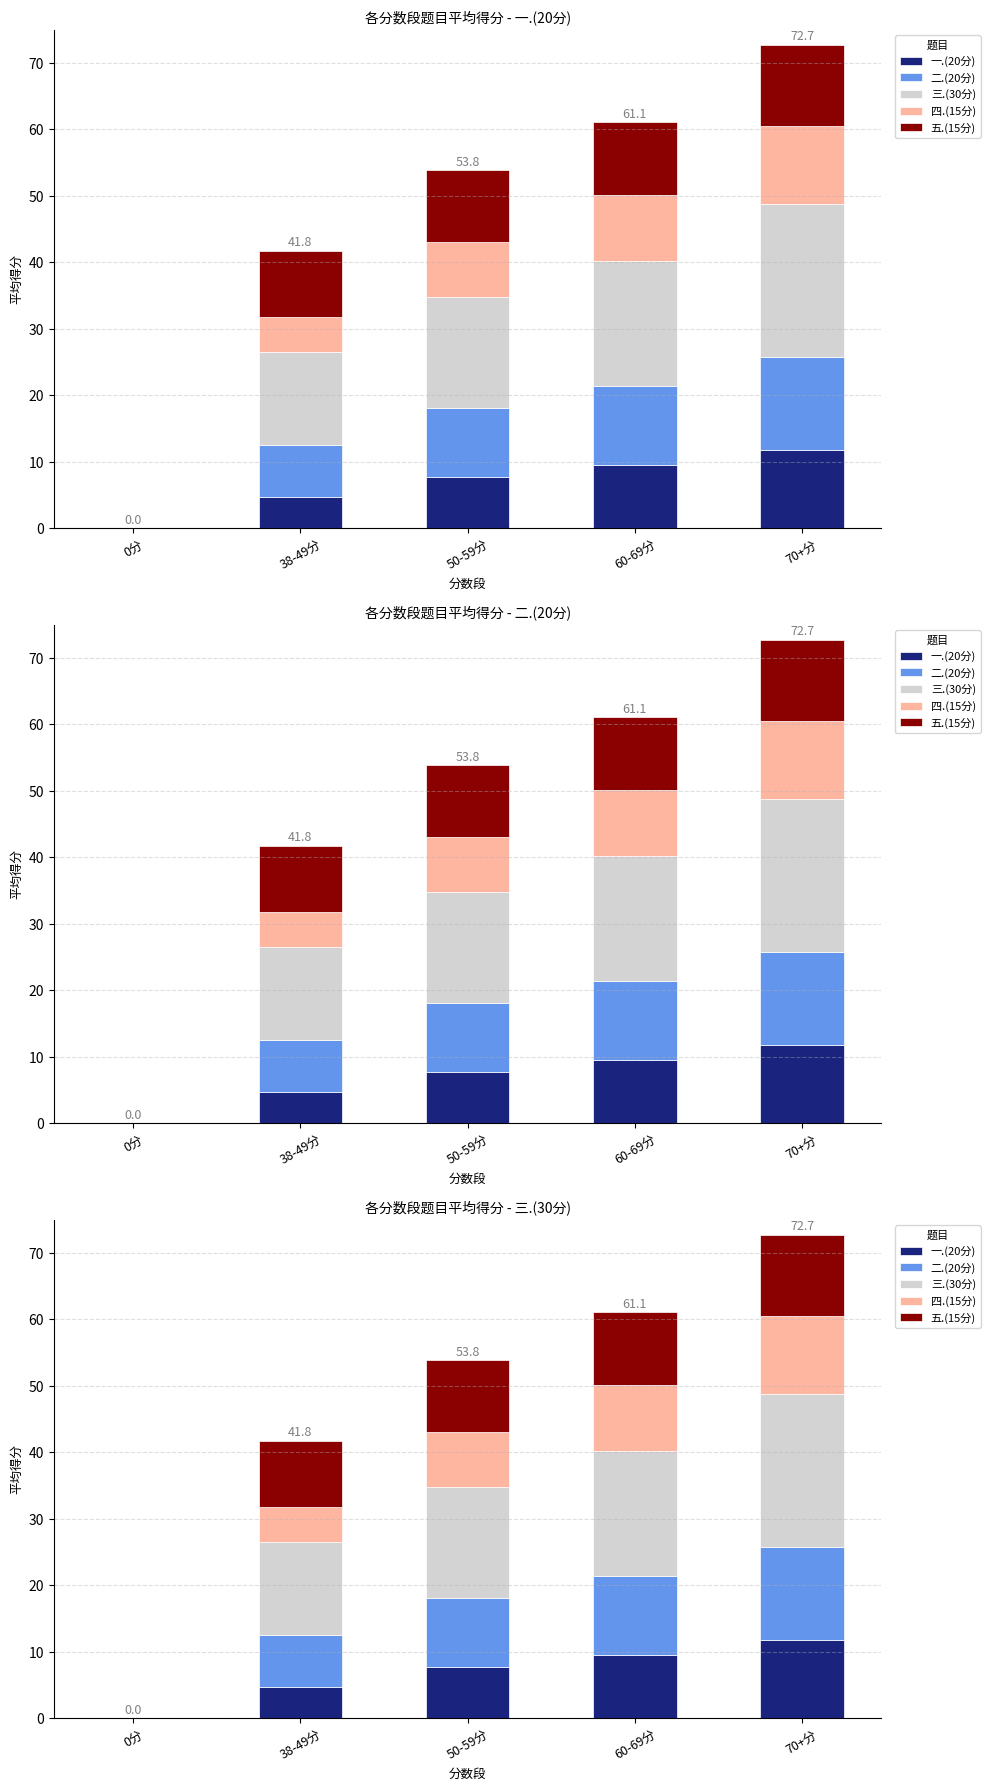

List the labels in order of 四.(15分) value, smallest first.

0分, 38-49分, 50-59分, 60-69分, 70+分